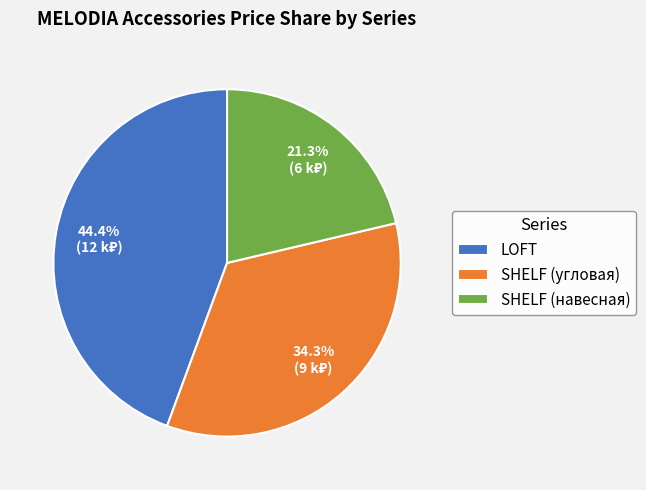

Count the number of slices in the pie.

3